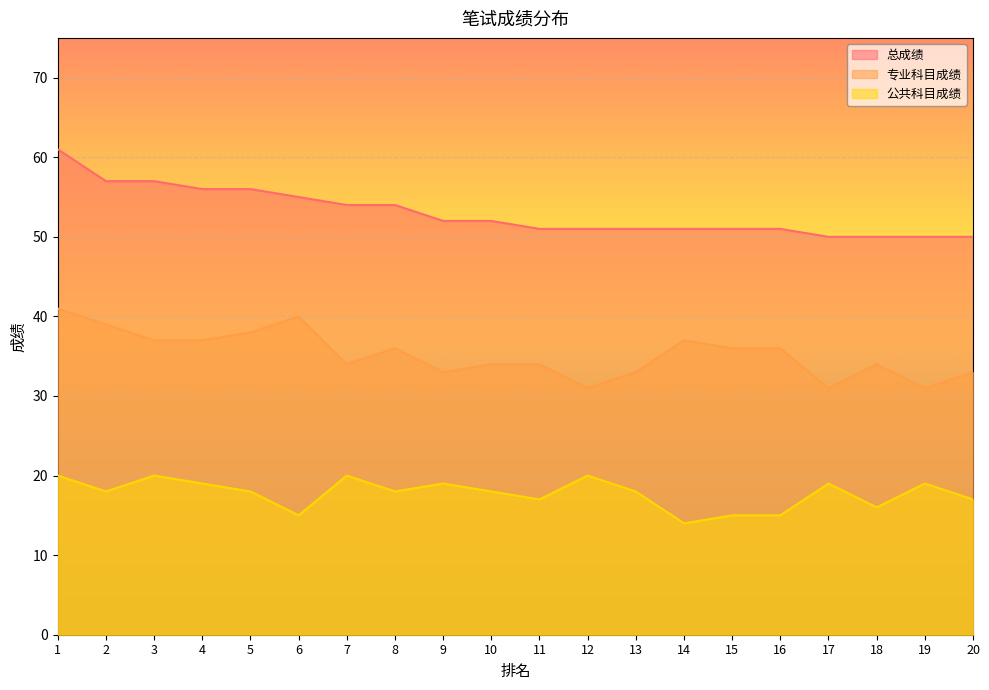

True or false: 公共科目成绩 and 总成绩 intersect in this chart.

False